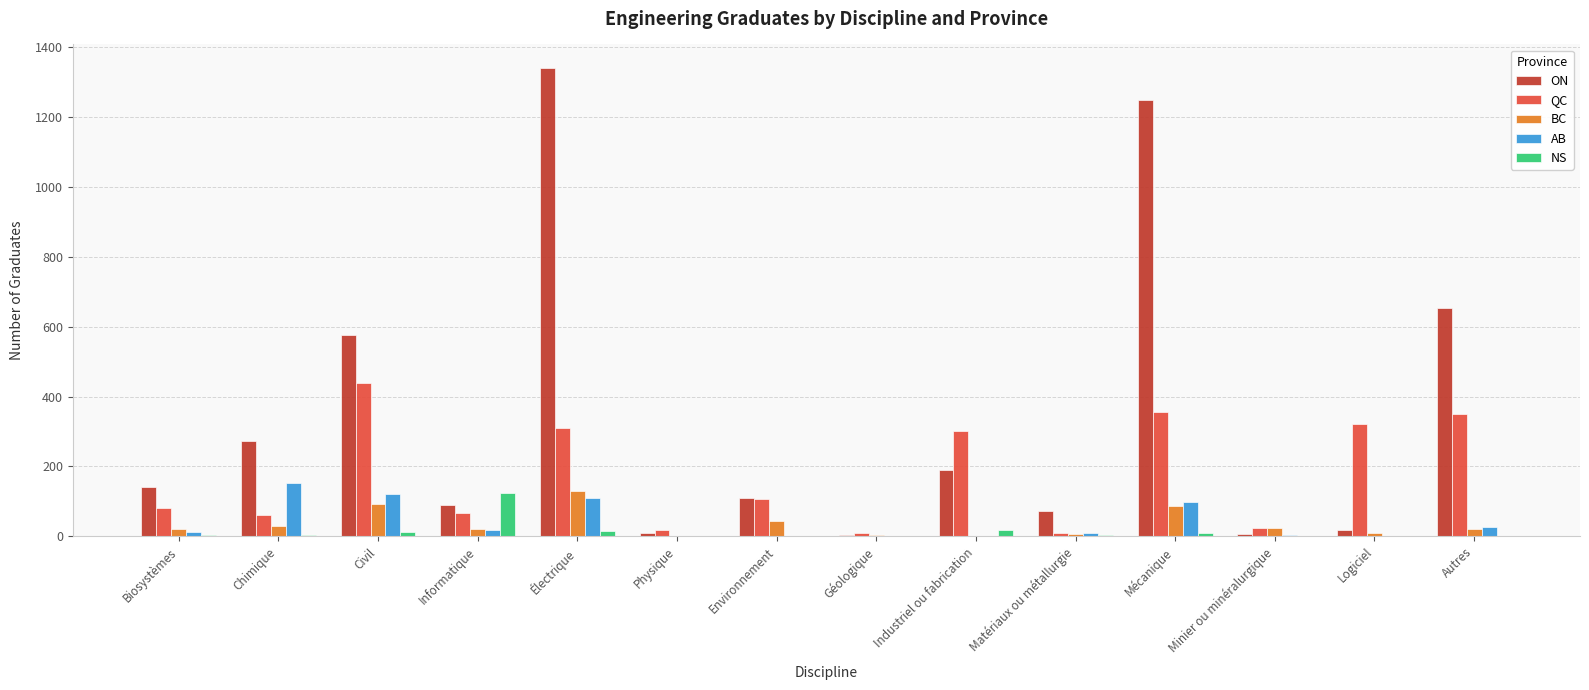

How many groups of bars are there?

14